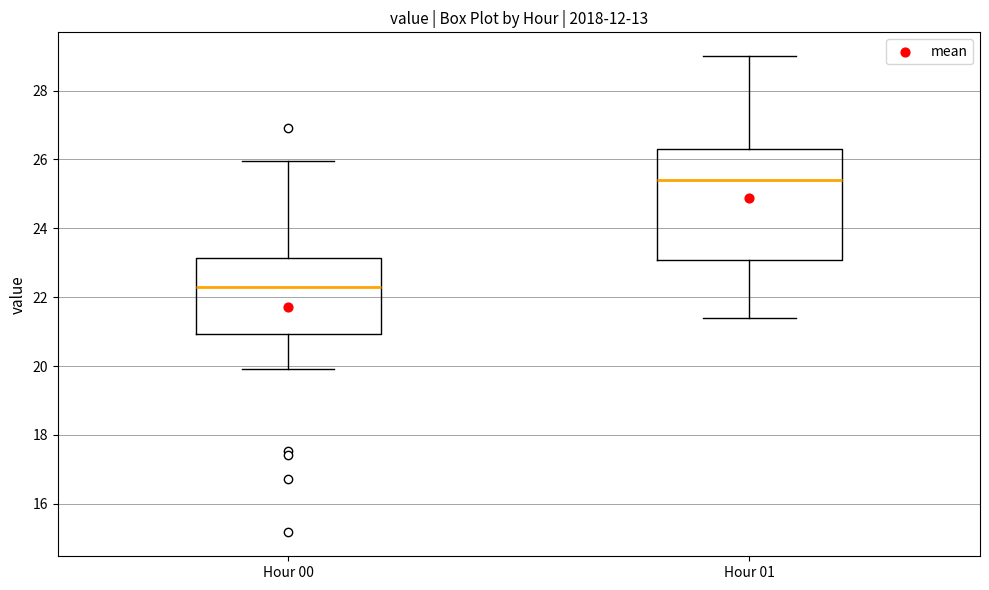

Where does the lower whisker of the box for Hour 01 end on the y-axis? The values are not printed on the chart, so give them approximately, as read against the axis.

21.4